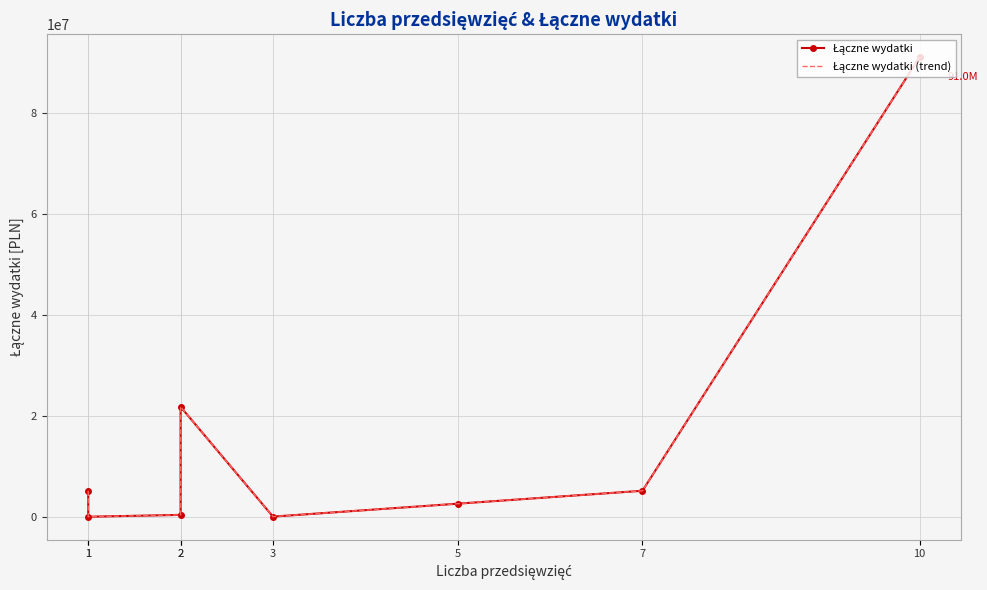

What is the total value across all series at 2?

748697.7